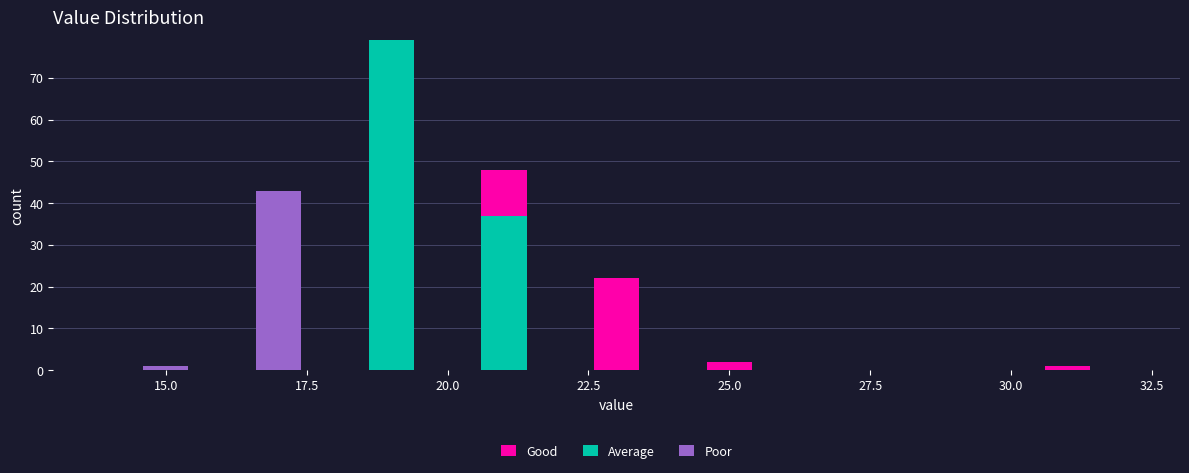

Reading left to right, transcribe this chart: for each stacked bar, give the range it covers on the x-axis and its total height. The values are not printed on the chart, so give them approximately, as read against the axis.

14 to 16: 1
16 to 18: 43
18 to 20: 79
20 to 22: 48
22 to 24: 22
24 to 26: 2
26 to 28: 0
28 to 30: 0
30 to 32: 1